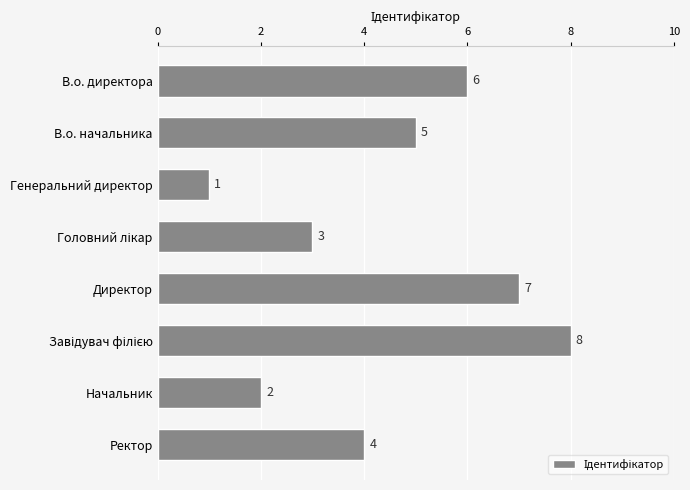

What is the maximum value shown in the chart?

8